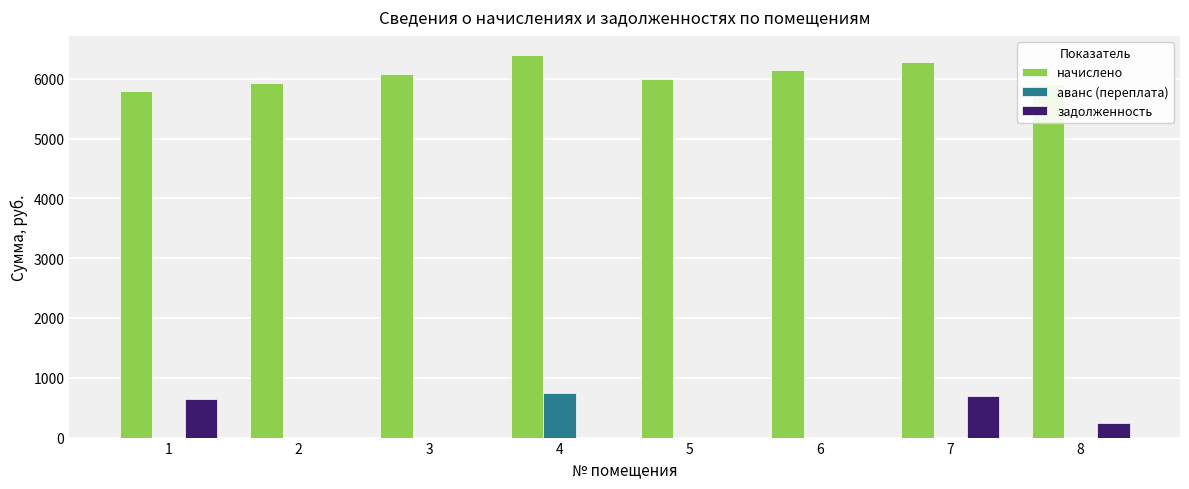

How many data points does each series have?

8